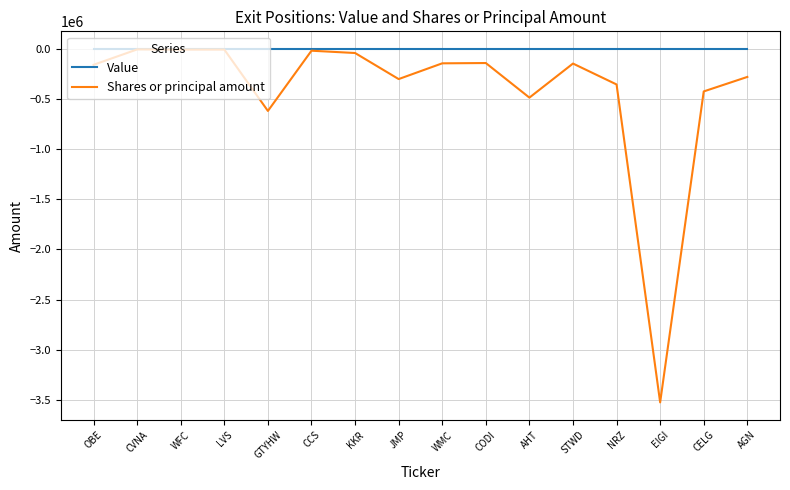

Which series has the widest spread of values?

Shares or principal amount